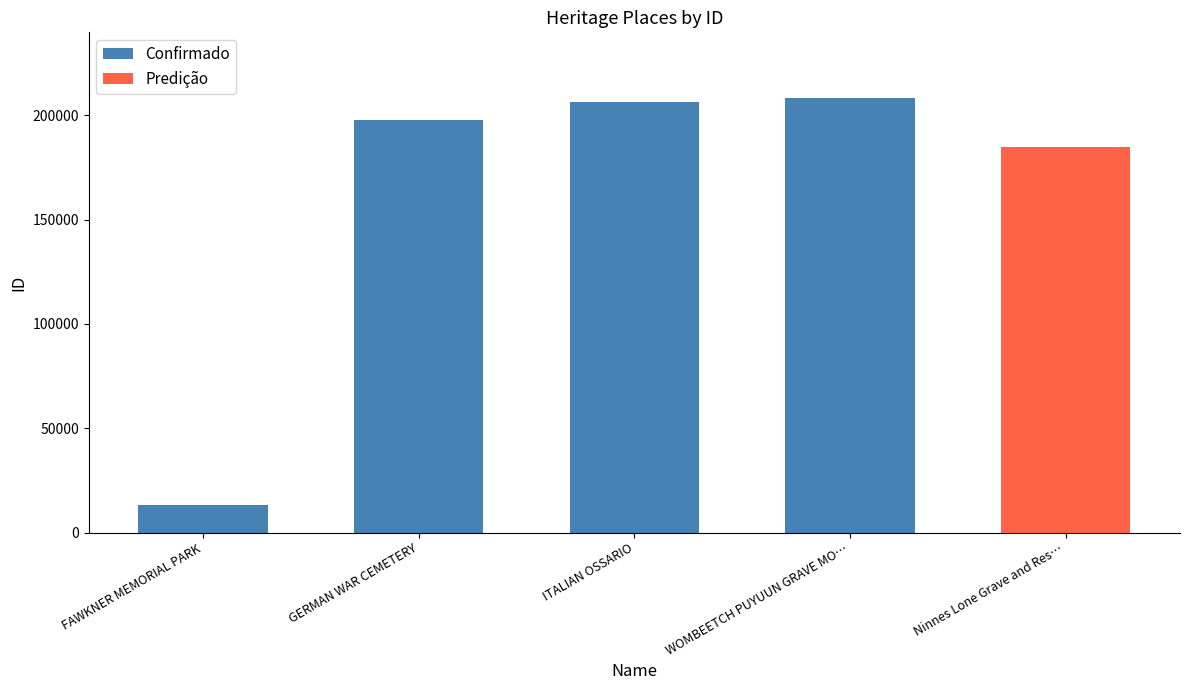

At which label does Confirmado reach its minimum?

FAWKNER MEMORIAL PARK